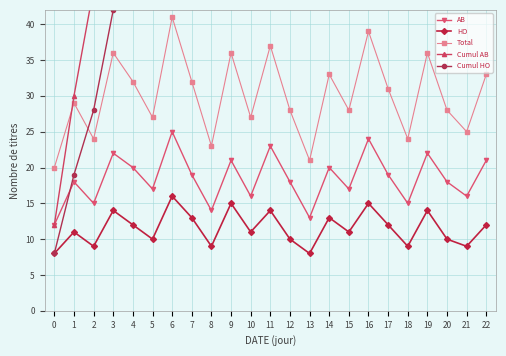

Which has a higher value, 1 or 0?

1